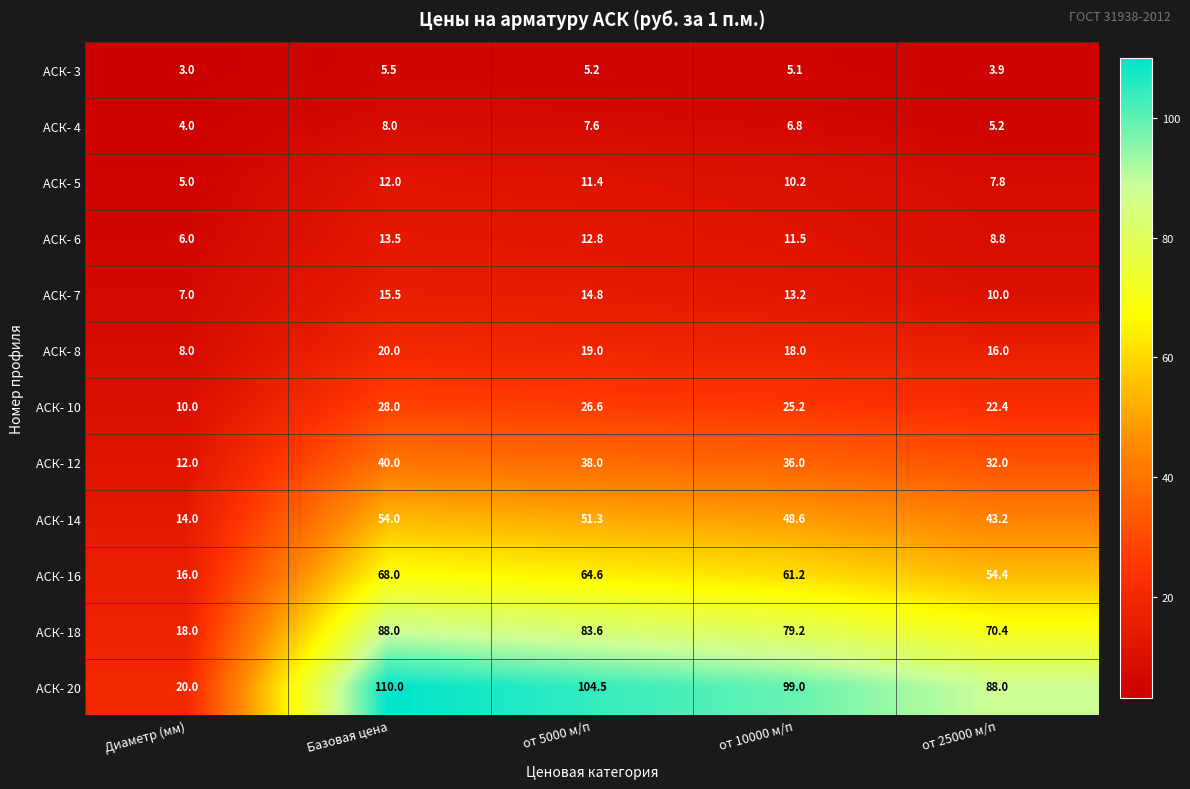

Which series has the widest spread of values?

АСК- 20